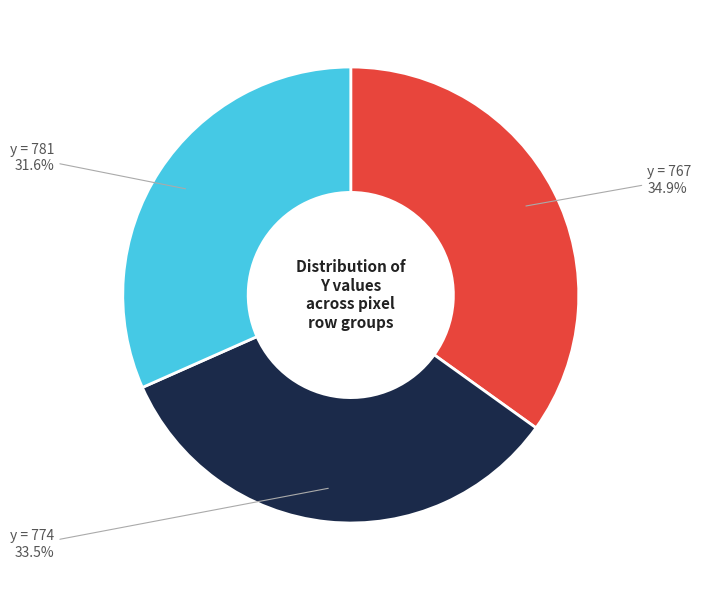

Rank the categories by value from lowest to highest.

y = 781, y = 774, y = 767